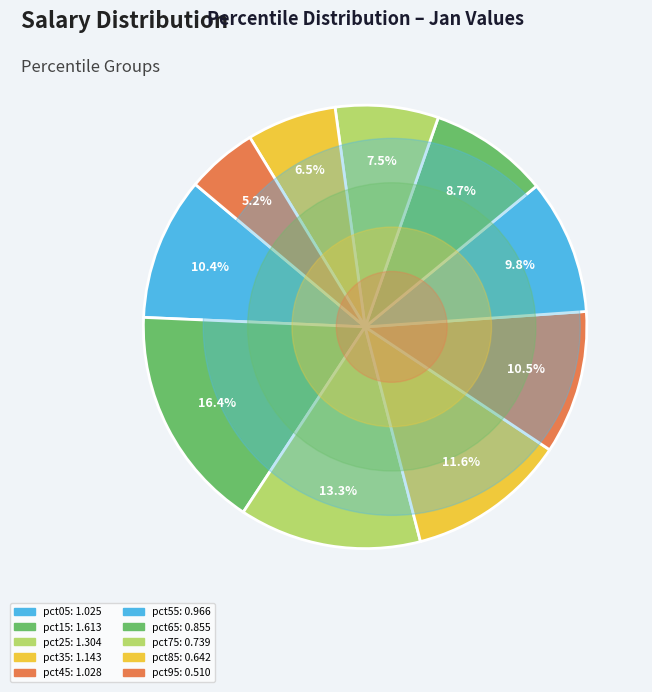

Rank the categories by value from highest to lowest.

pct15, pct25, pct35, pct45, pct05, pct55, pct65, pct75, pct85, pct95